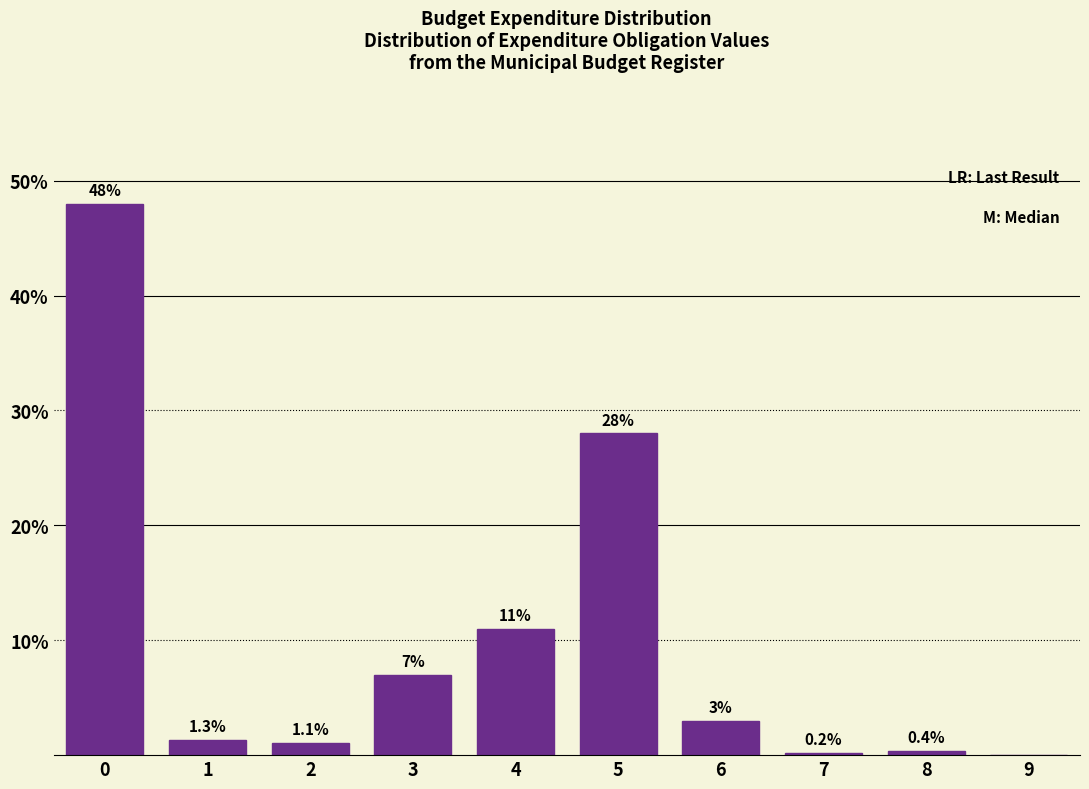

Reading right to left, list all the values displayed in this chart.

9=0.0	8=0.4	7=0.2	6=3.0	5=28.0	4=11.0	3=7.0	2=1.1	1=1.3	0=48.0